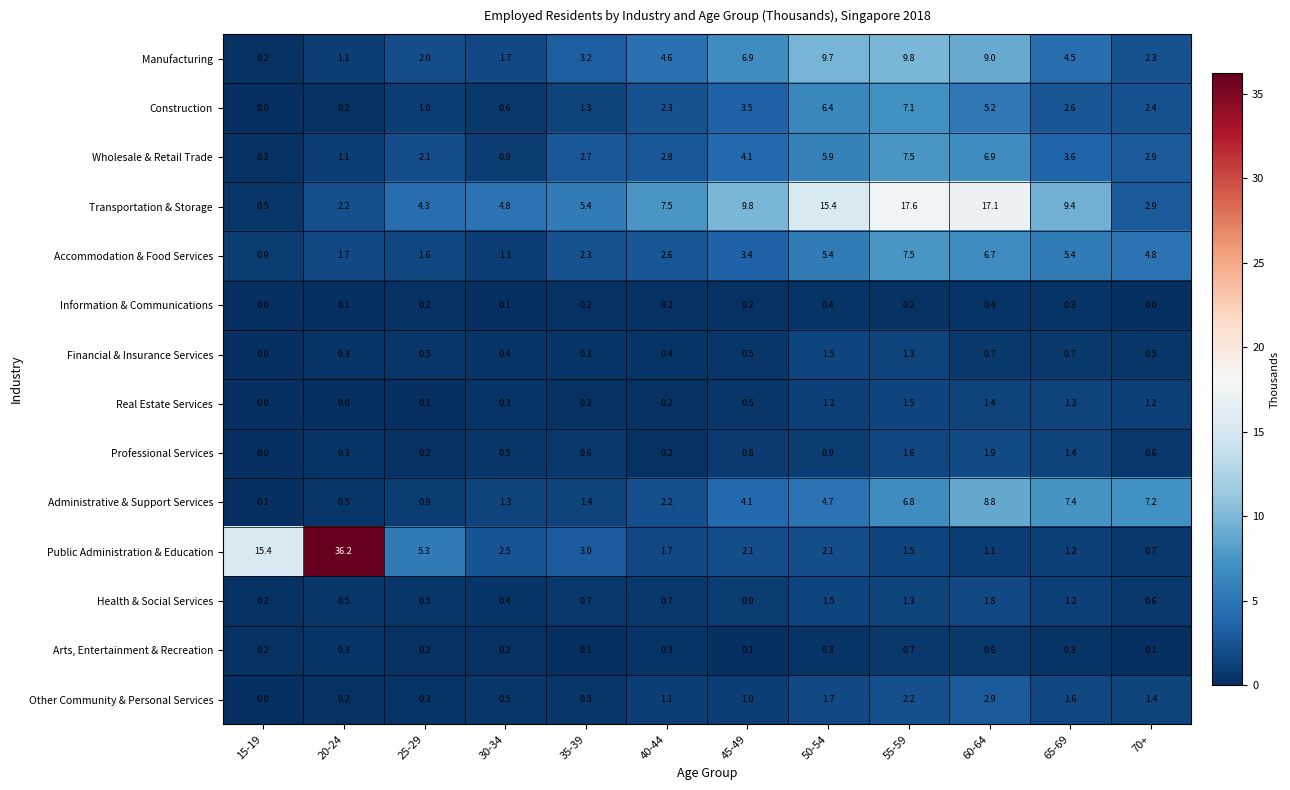

Which category has the highest value across all series?

20-24